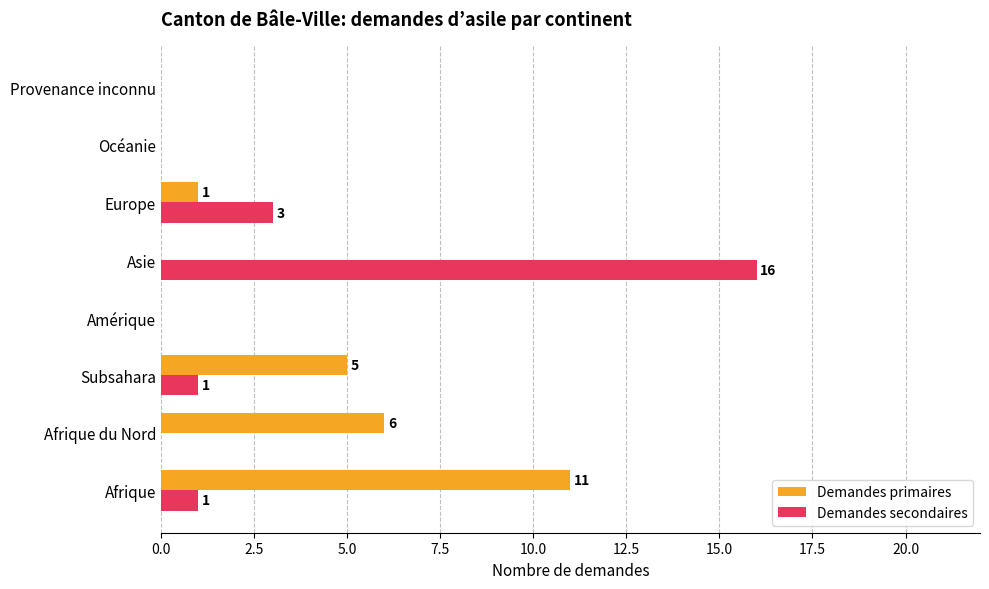

The value of Demandes primaires at Afrique du Nord is 6. True or false?

True